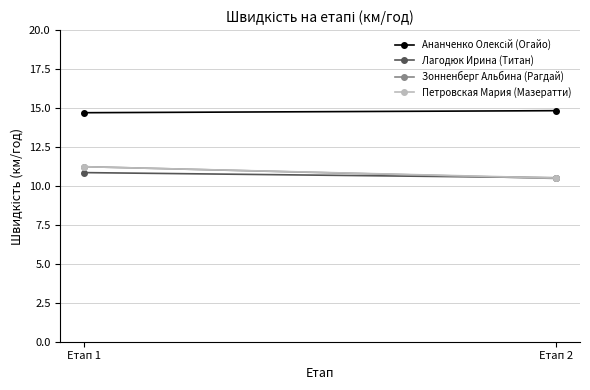

What is the smallest value displayed?

10.5